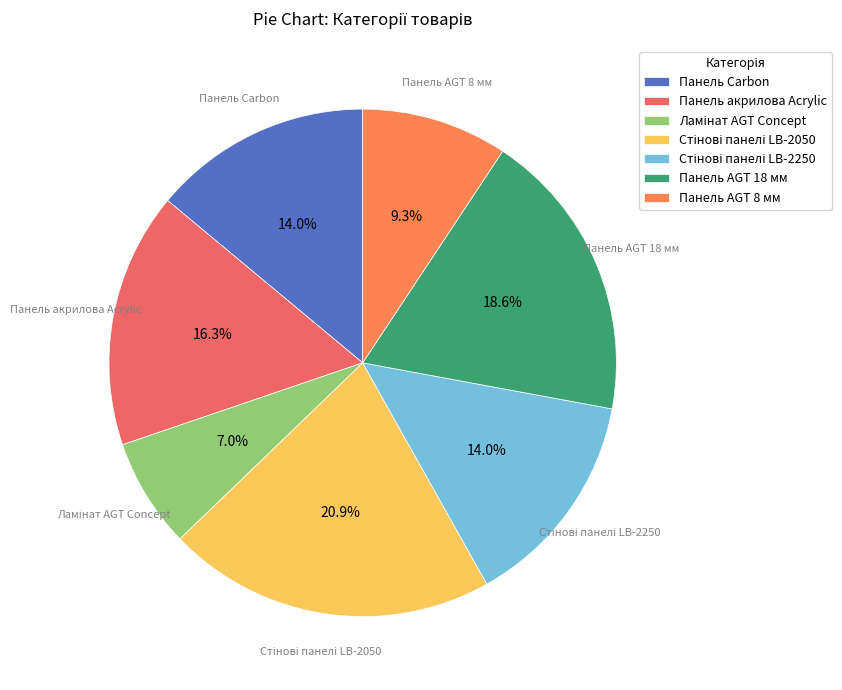

Does Панель Carbon account for over 50% of the chart?

No